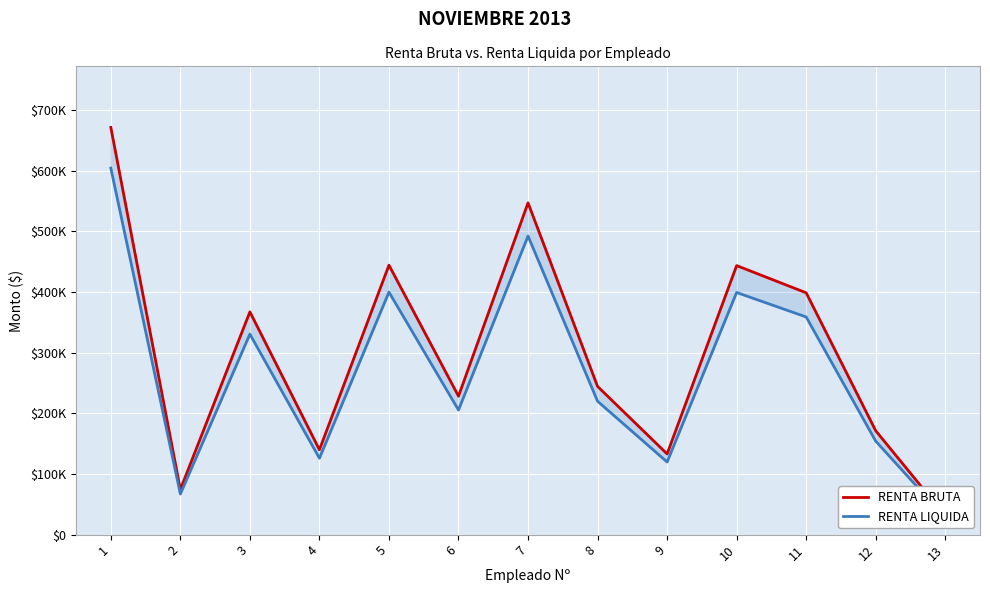

Reading left to right, transcribe all the data shown in this chart.

RENTA BRUTA: 1=671647	2=74471	3=367424	4=140000	5=444444	6=228360	7=547230	8=244444	9=133110	10=443733	11=398876	12=171380	13=31112
RENTA LIQUIDA: 1=604482	2=67024	3=330682	4=126000	5=400000	6=205524	7=492507	8=220000	9=119799	10=399360	11=358988	12=154242	13=28001